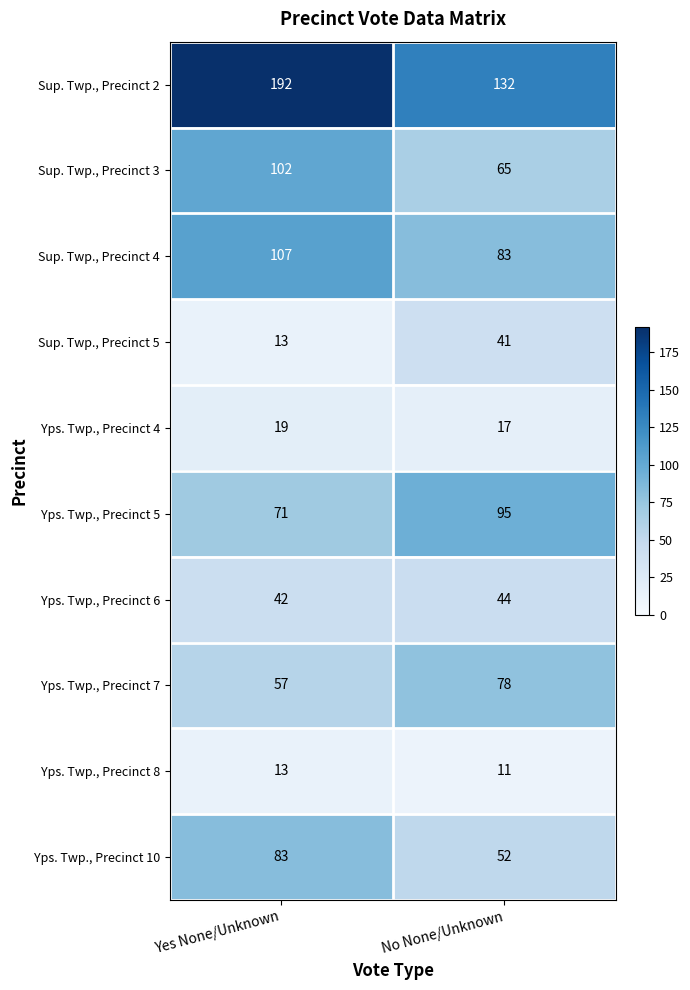

Is it true that Yps. Twp., Precinct 7 equals 22 at Yes None/Unknown?

False